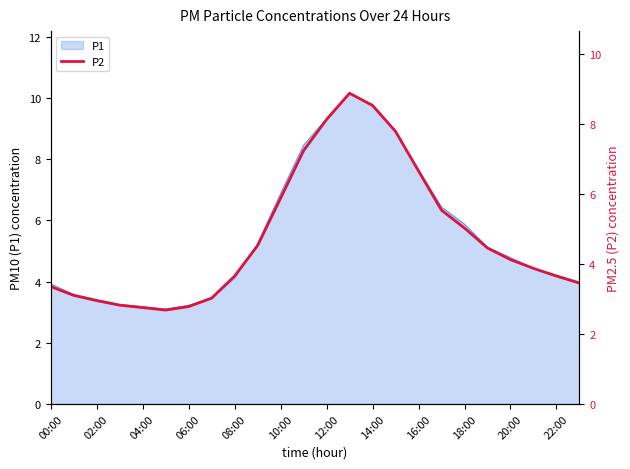

What is the highest value of the P1 series?

10.2